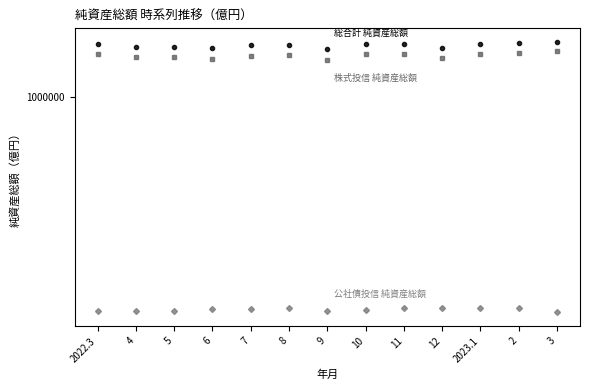

What is the approximate value of 総合計 純資産総額 at 12?

1571992